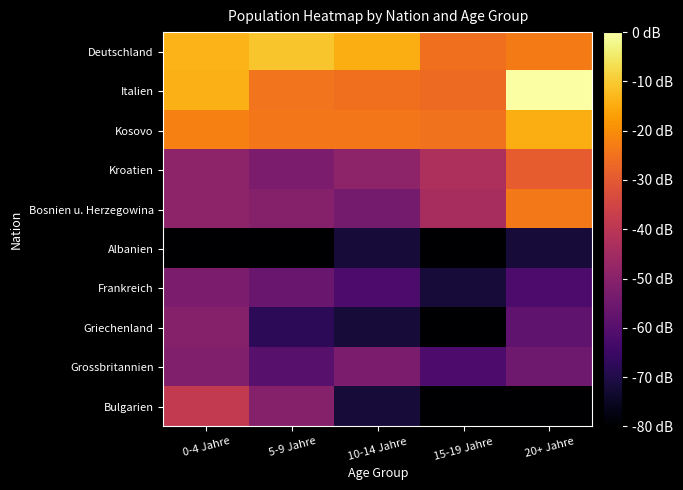

Reading left to right, transcribe all the data shown in this chart.

Deutschland: 0-4 Jahre=2.5	5-9 Jahre=2.6	10-14 Jahre=2.5	15-19 Jahre=2.1	20+ Jahre=2.2
Italien: 0-4 Jahre=2.5	5-9 Jahre=2.1	10-14 Jahre=2.1	15-19 Jahre=2.1	20+ Jahre=3.1
Kosovo: 0-4 Jahre=2.2	5-9 Jahre=2.1	10-14 Jahre=2.1	15-19 Jahre=2.1	20+ Jahre=2.5
Kroatien: 0-4 Jahre=1.2	5-9 Jahre=1.0	10-14 Jahre=1.2	15-19 Jahre=1.4	20+ Jahre=1.9
Bosnien u. Herzegowina: 0-4 Jahre=1.2	5-9 Jahre=1.1	10-14 Jahre=1.0	15-19 Jahre=1.4	20+ Jahre=2.2
Albanien: 0-4 Jahre=0.0	5-9 Jahre=0.0	10-14 Jahre=0.3	15-19 Jahre=0.0	20+ Jahre=0.3
Frankreich: 0-4 Jahre=1.0	5-9 Jahre=0.9	10-14 Jahre=0.7	15-19 Jahre=0.3	20+ Jahre=0.7
Griechenland: 0-4 Jahre=1.1	5-9 Jahre=0.5	10-14 Jahre=0.3	15-19 Jahre=0.0	20+ Jahre=0.8
Grossbritannien: 0-4 Jahre=1.1	5-9 Jahre=0.8	10-14 Jahre=1.0	15-19 Jahre=0.7	20+ Jahre=1.0
Bulgarien: 0-4 Jahre=1.6	5-9 Jahre=1.1	10-14 Jahre=0.3	15-19 Jahre=0.0	20+ Jahre=0.0